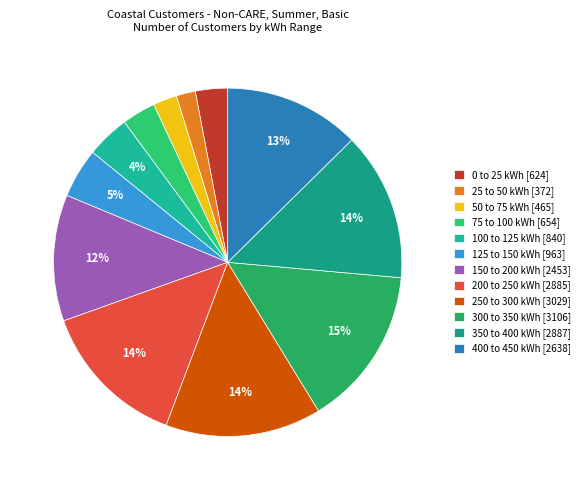

To the nearest percent, what percentage of the pie is 200 to 250 kWh?

14%